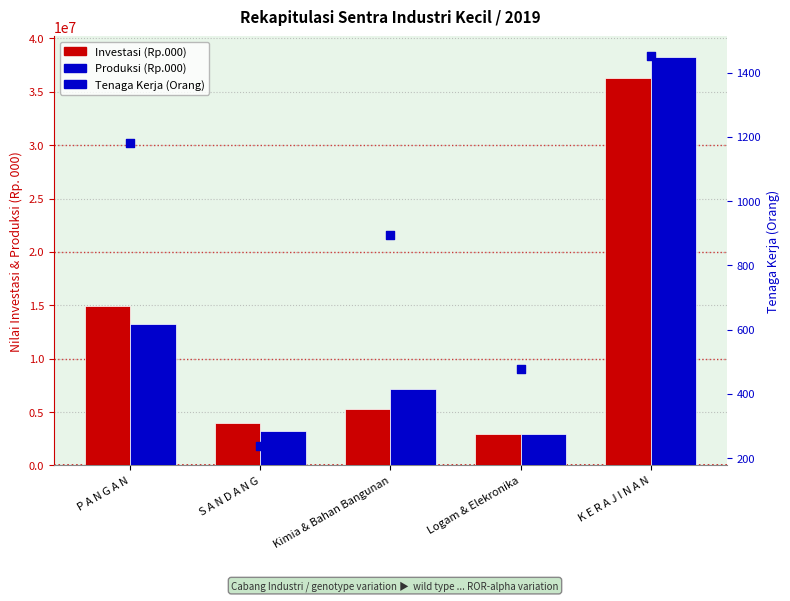

Which series reaches the minimum Y coordinate?

Tenaga Kerja (Orang)